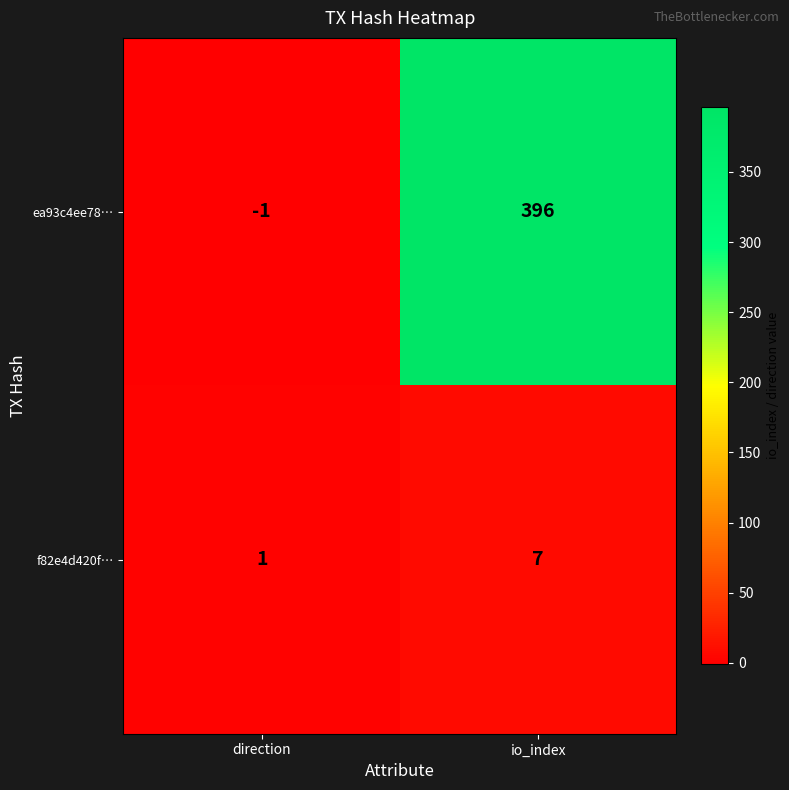

Which series has the largest range (max minus min)?

ea93c4ee78…